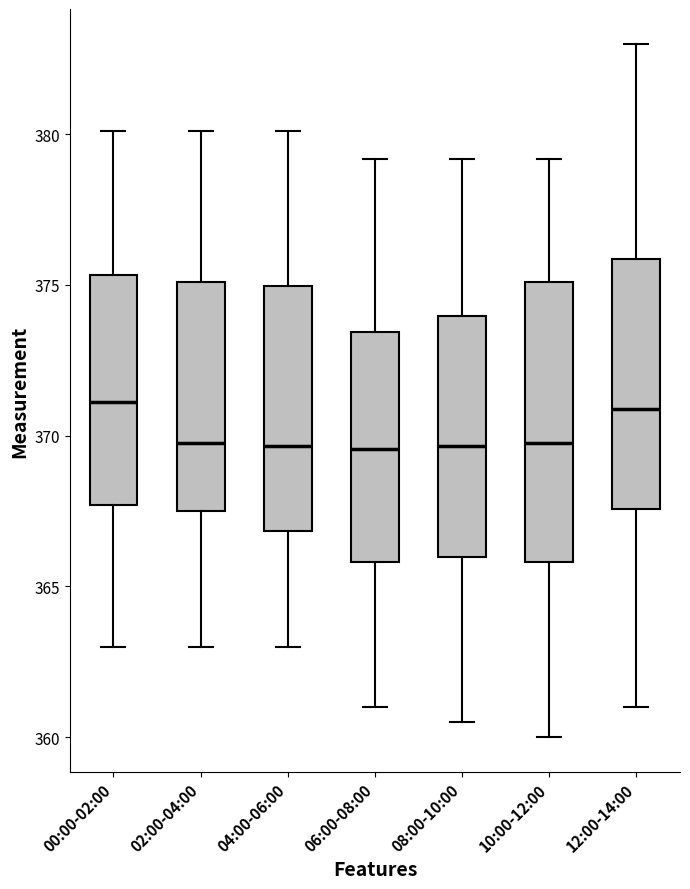

Reading left to right, transcribe this box plot: for each box, give where its median line is, the range the box spans, and where its two whiskers end, as read against the y-axis. The values are not printed on the chart, so give them approximately, as read against the axis.

00:00-02:00: median 371.0, box 367.5 to 375.5, whiskers 363.0 to 380.0
02:00-04:00: median 370.0, box 367.5 to 375.0, whiskers 363.0 to 380.0
04:00-06:00: median 369.5, box 367.0 to 375.0, whiskers 363.0 to 380.0
06:00-08:00: median 369.5, box 366.0 to 373.5, whiskers 361.0 to 379.0
08:00-10:00: median 369.5, box 366.0 to 374.0, whiskers 360.5 to 379.0
10:00-12:00: median 370.0, box 366.0 to 375.0, whiskers 360.0 to 379.0
12:00-14:00: median 371.0, box 367.5 to 376.0, whiskers 361.0 to 383.0